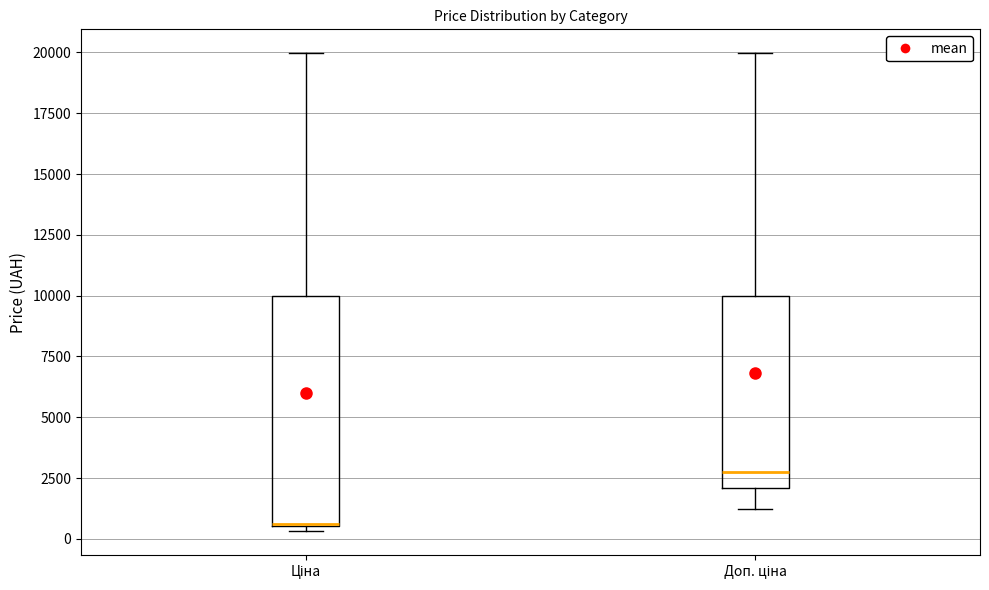

Where does the upper whisker of the box for Ціна end on the y-axis? The values are not printed on the chart, so give them approximately, as read against the axis.

20000